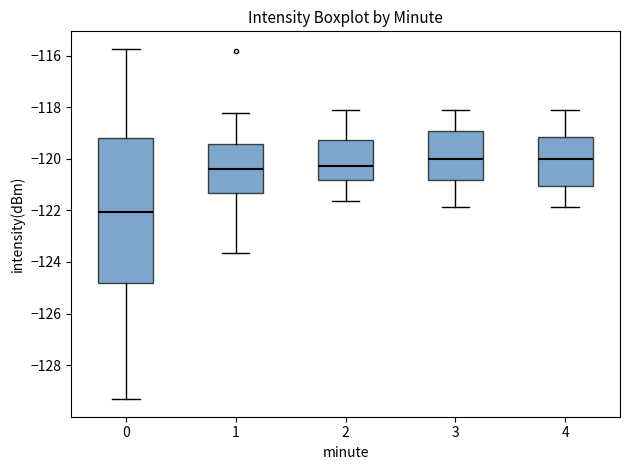

Reading left to right, transcribe this box plot: for each box, give where its median line is, the range the box spans, and where its two whiskers end, as read against the y-axis. The values are not printed on the chart, so give them approximately, as read against the axis.

0: median -122.0, box -124.8 to -119.2, whiskers -129.4 to -115.8
1: median -120.4, box -121.4 to -119.4, whiskers -123.6 to -118.2
2: median -120.2, box -120.8 to -119.2, whiskers -121.6 to -118.2
3: median -120.0, box -120.8 to -119.0, whiskers -121.8 to -118.2
4: median -120.0, box -121.0 to -119.2, whiskers -121.8 to -118.2